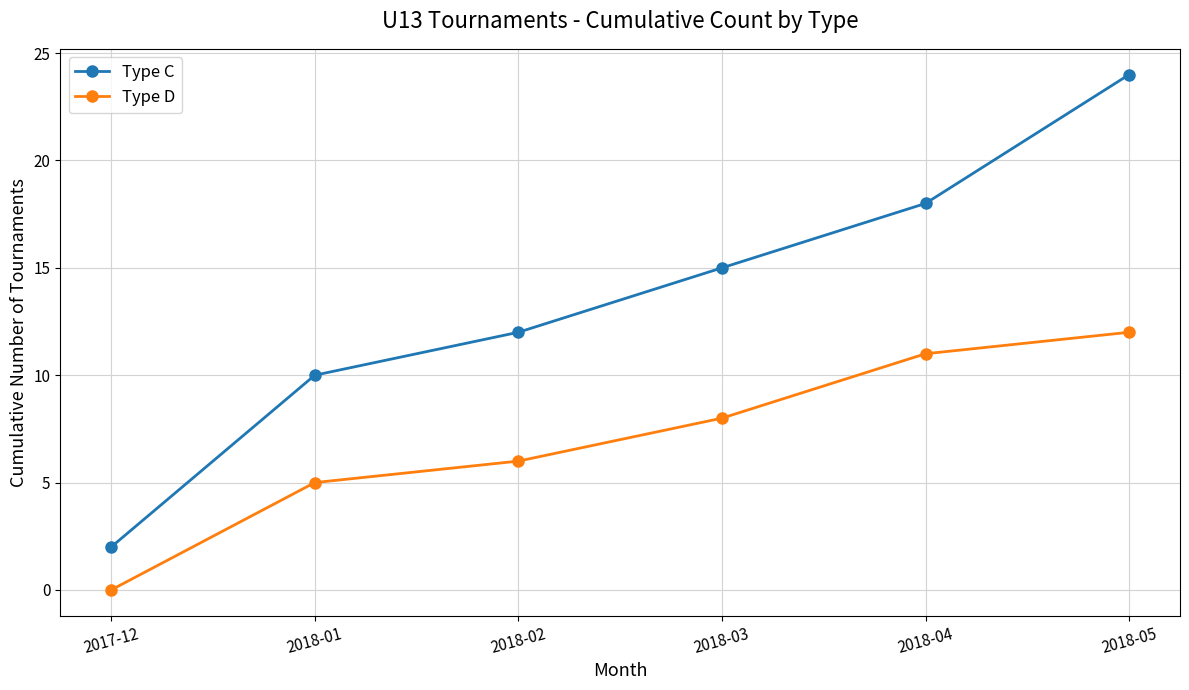

What is the spread (max minus min) of values at 2018-01?

5